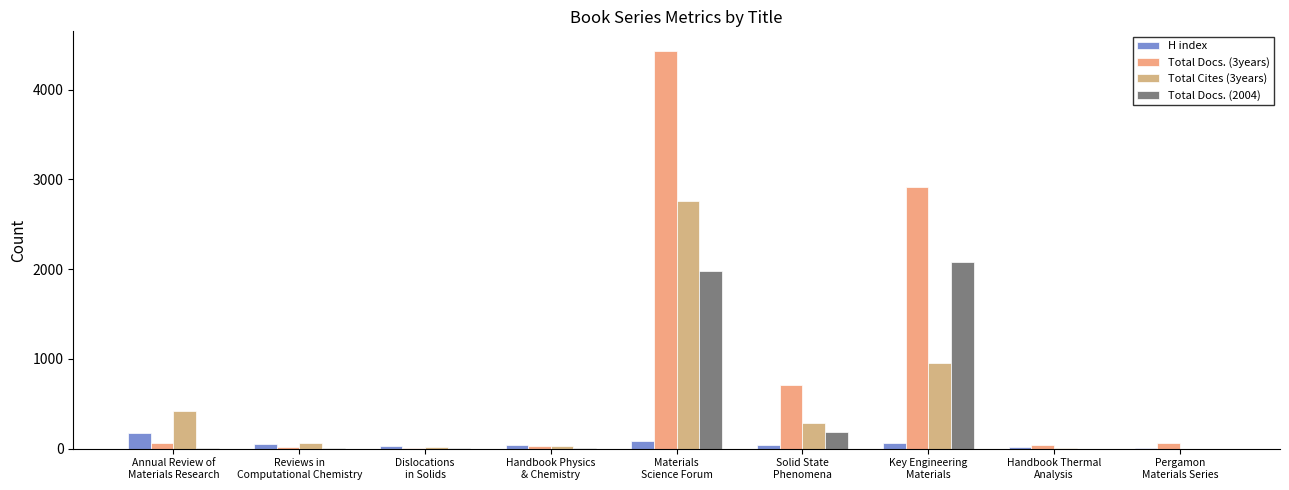

How many groups of bars are there?

9